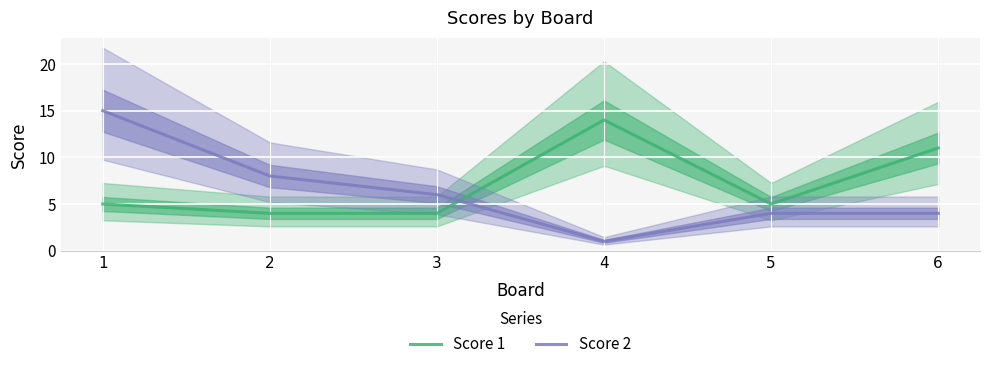

List the labels in order of Score 2 value, smallest first.

4, 5, 6, 3, 2, 1